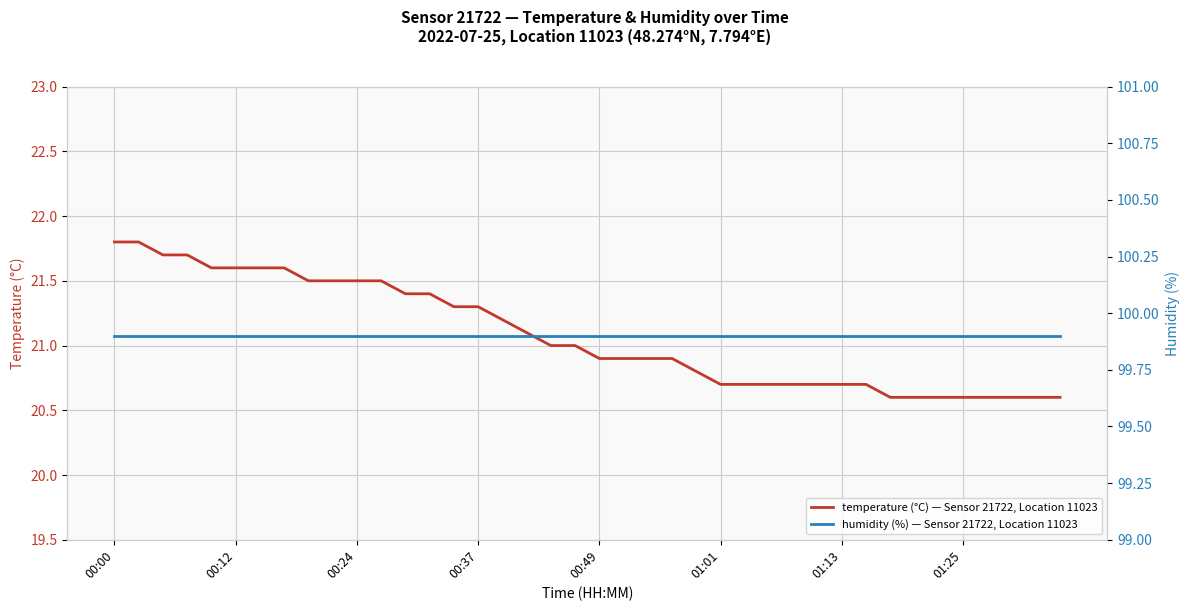

How many data points does each series have?

40